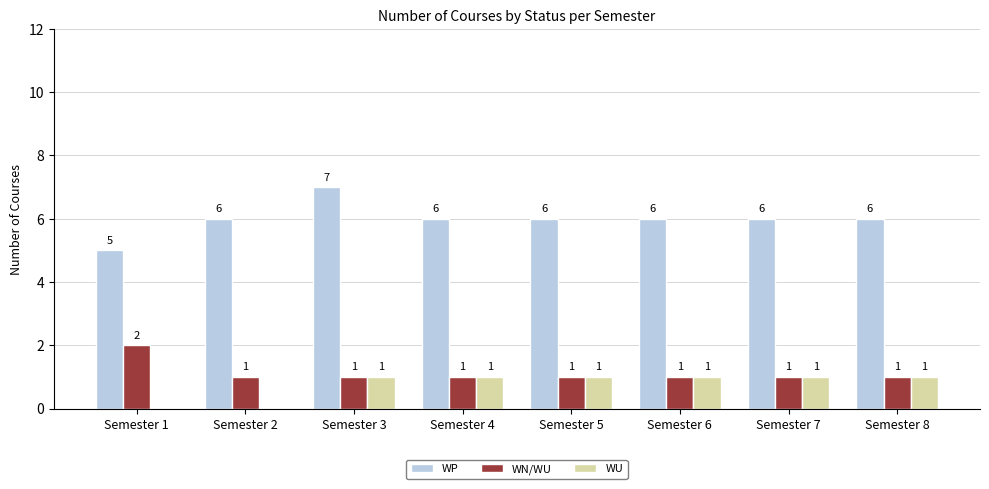

Is it true that WP equals 3 at Semester 6?

False